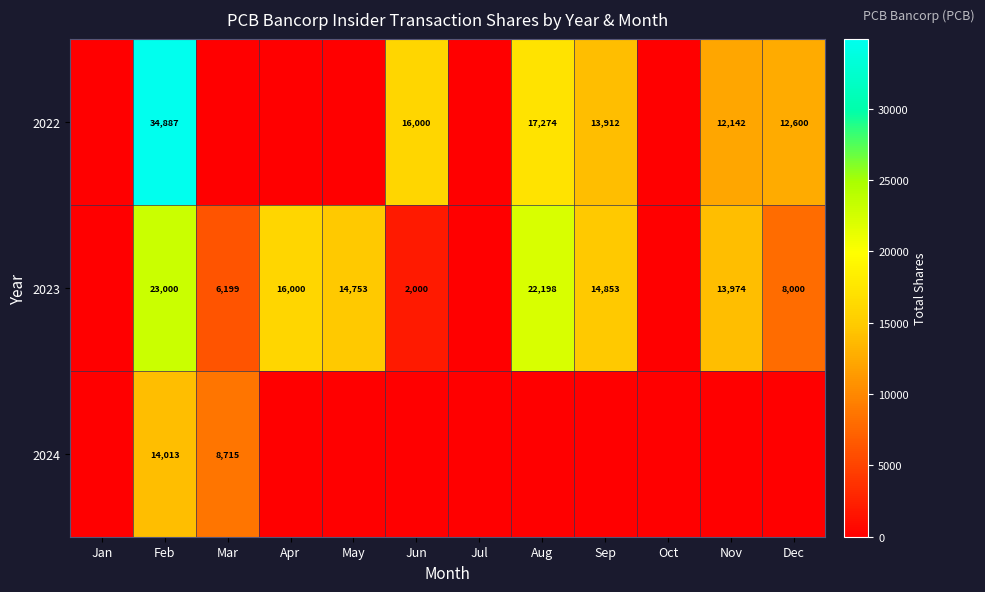

How many distinct data groups are displayed?

3